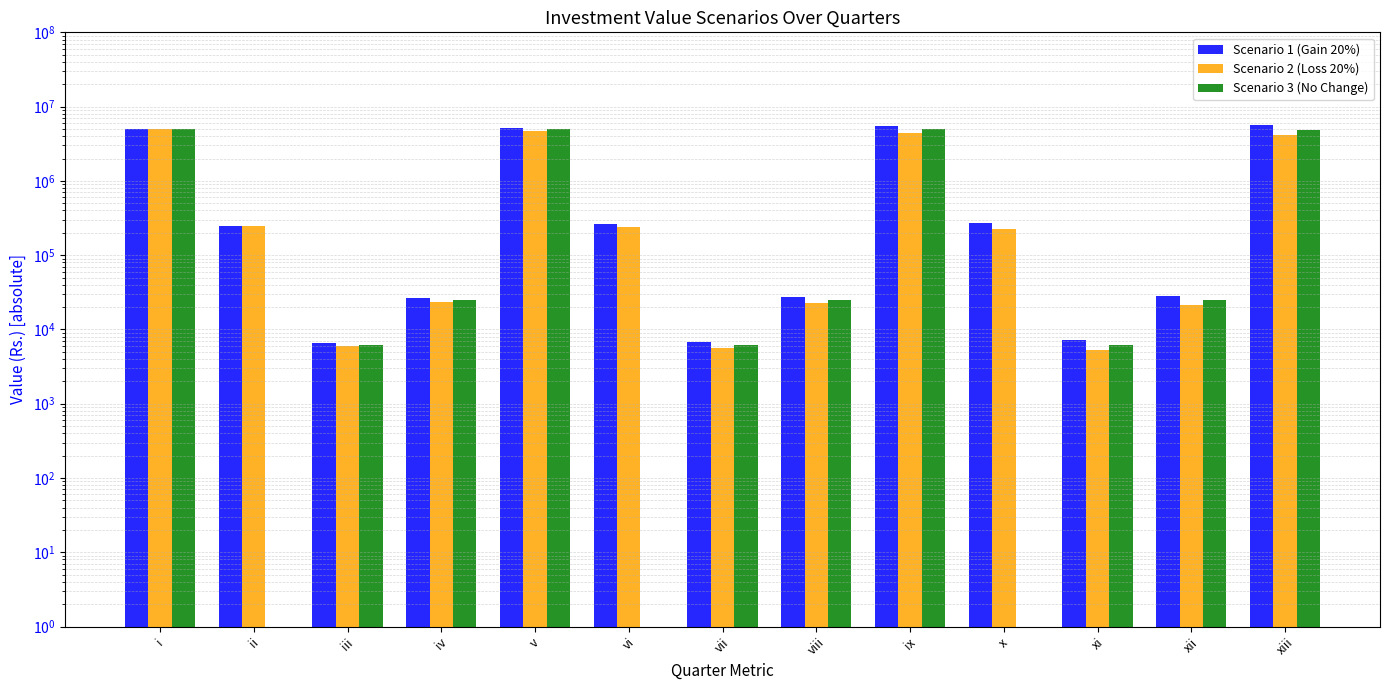

List the labels in order of Scenario 2 (Loss 20%) value, largest first.

i, v, ix, xiii, ii, vi, x, iv, viii, xii, iii, vii, xi